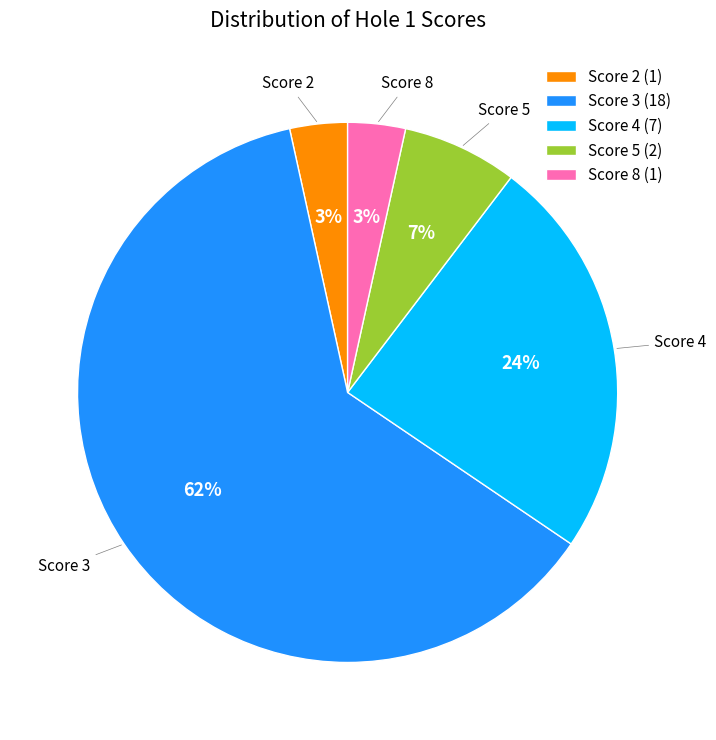

To the nearest percent, what is the average slice percentage?

20%